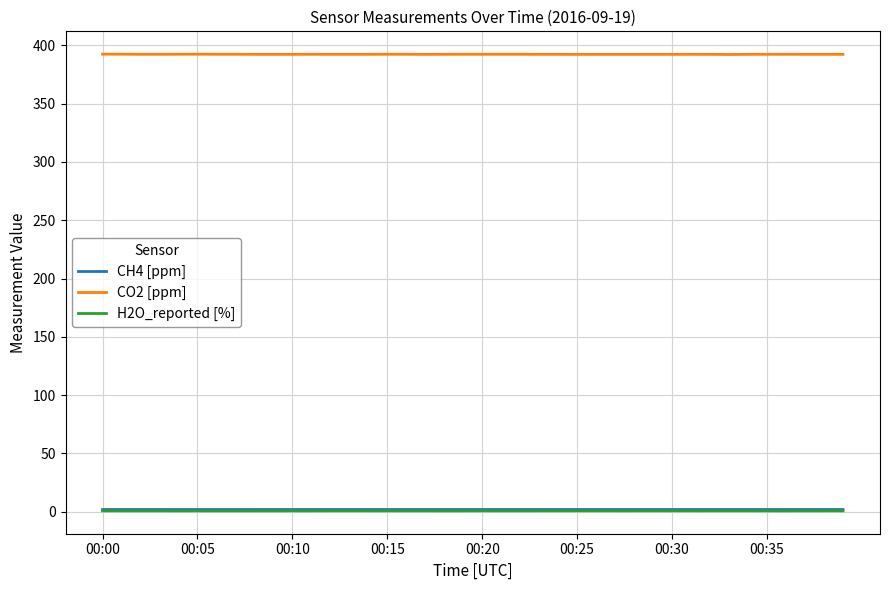

True or false: CO2 [ppm] and H2O_reported [%] cross at least once.

False